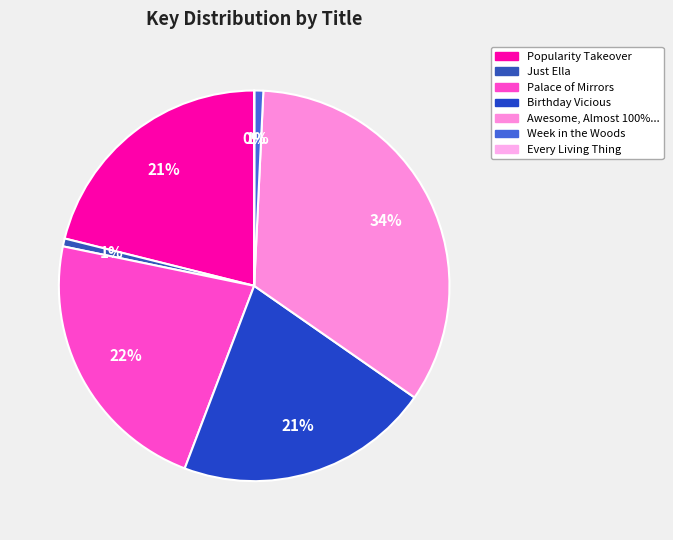

How many segments does this pie chart have?

7